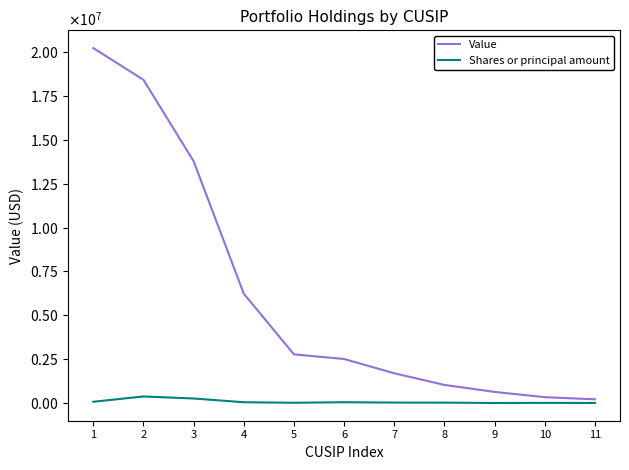

Is it true that Value equals 4784677 at 5?

False